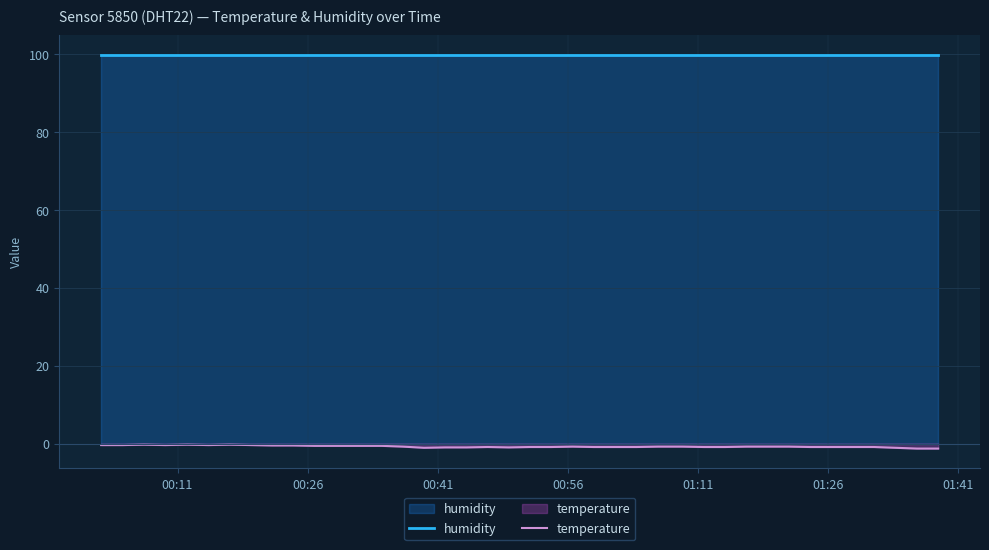

True or false: temperature and humidity cross at least once.

False